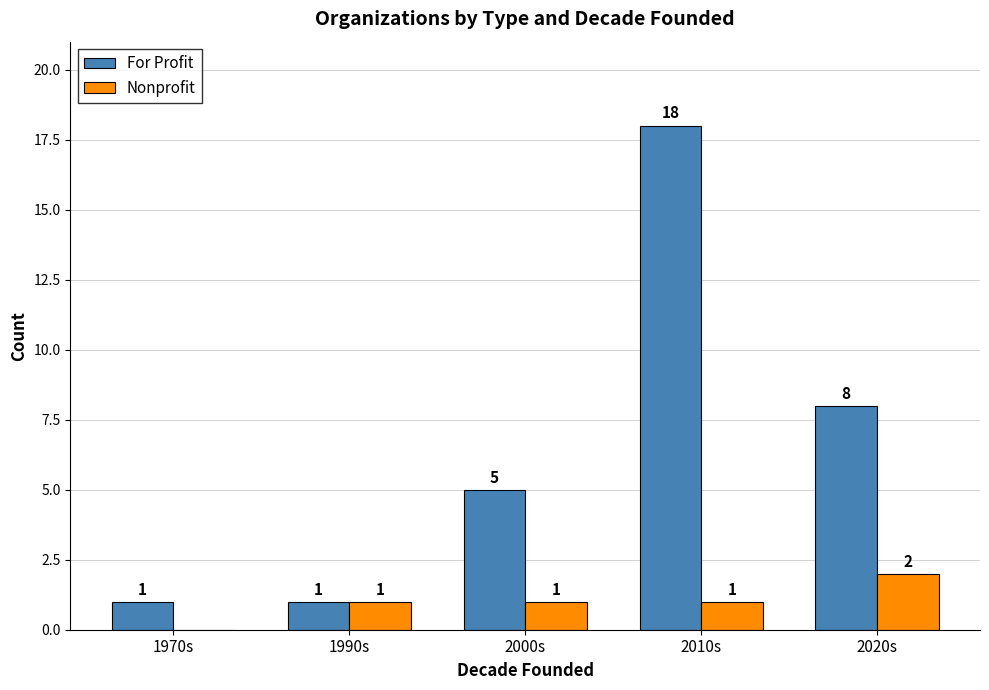

What are all the series names shown in the legend?

For Profit, Nonprofit